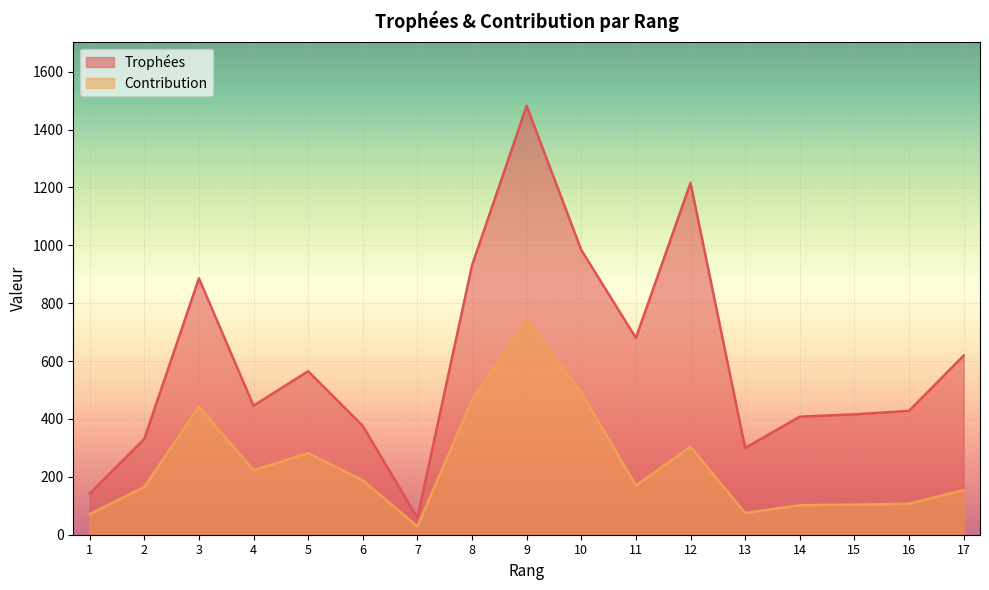

Which has a higher value, 7 or 4?

4